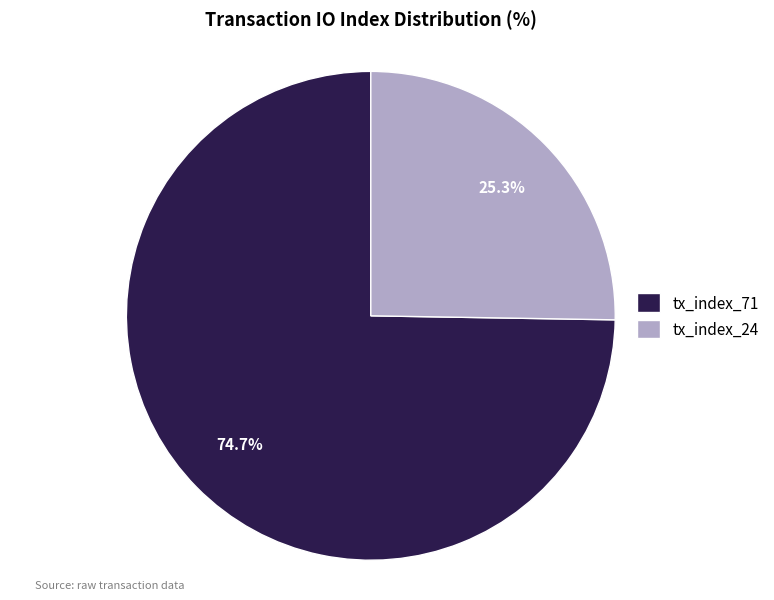

To the nearest percent, what portion does tx_index_24 represent?

25%